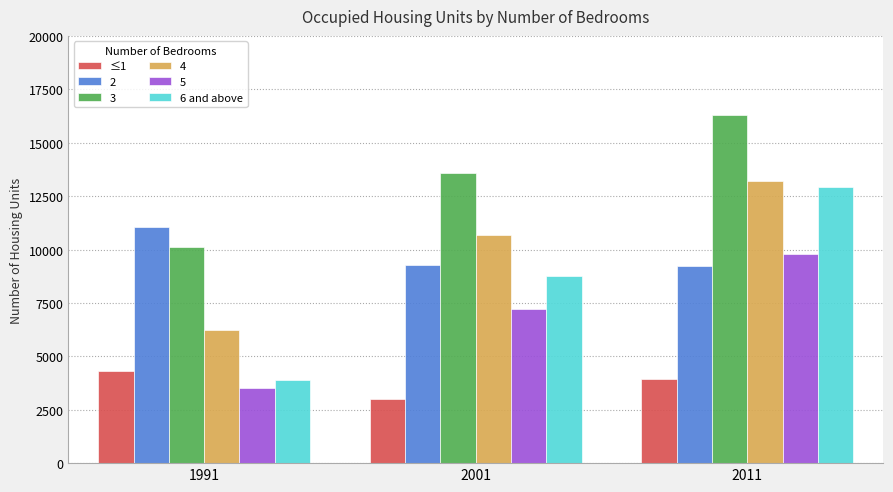

Count the 6 and above values in the range 3876 to 12911.

3